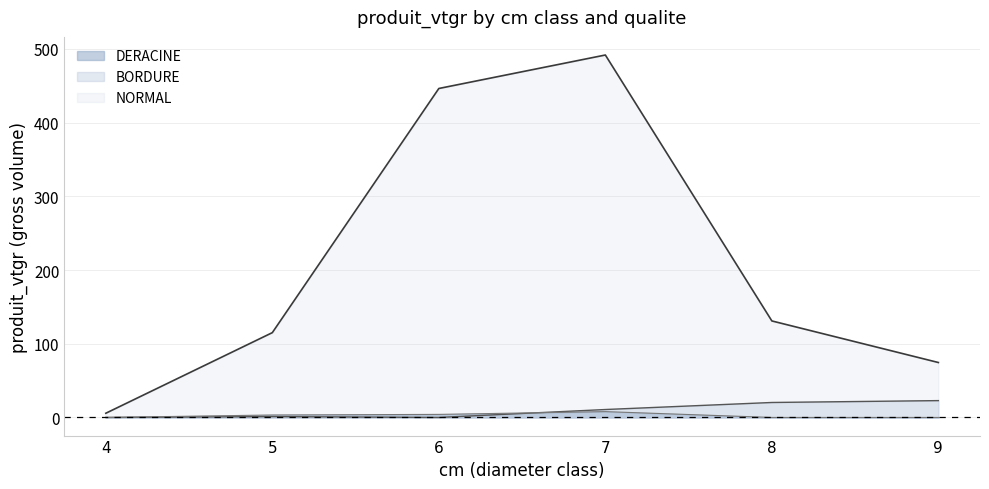

Where is the first local maximum for DERACINE_line?

7